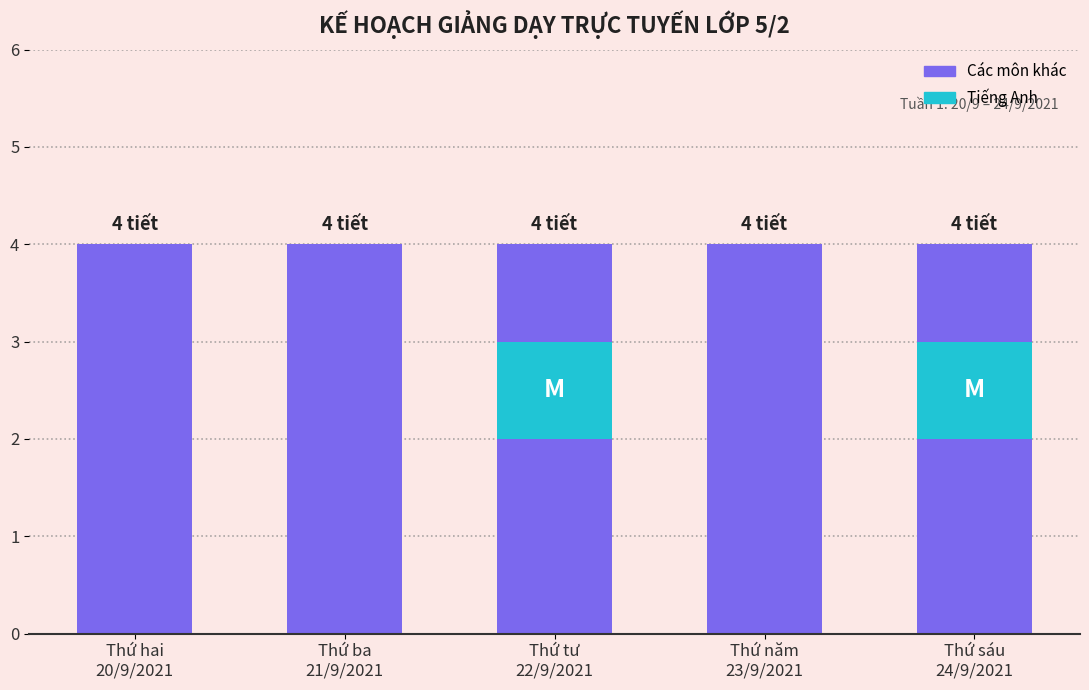

How many series are shown in this chart?

4